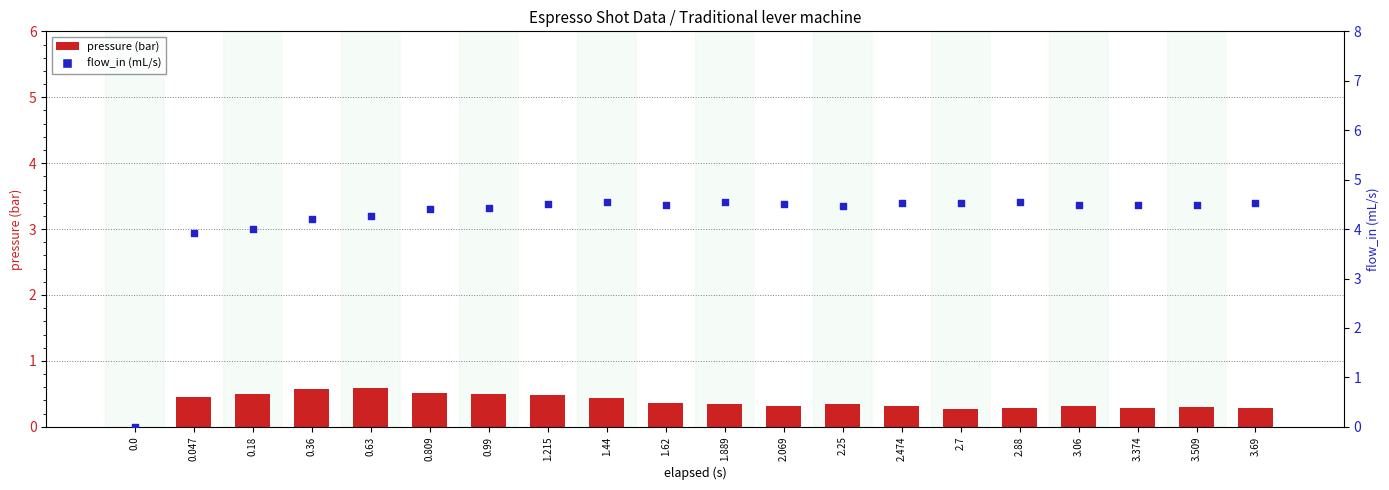

Which series reaches the minimum Y coordinate?

pressure